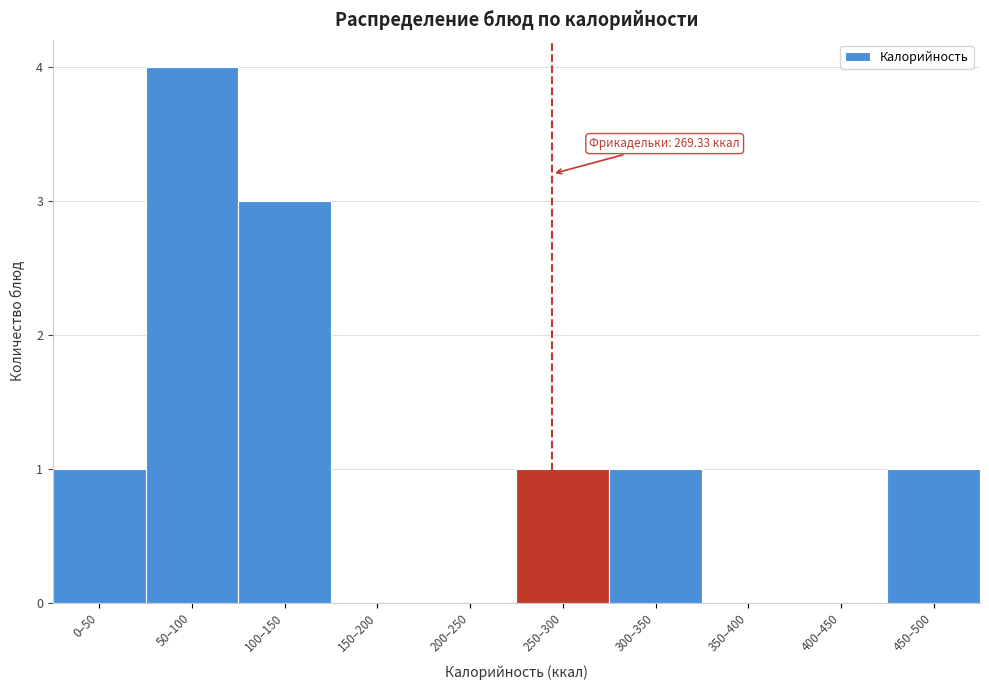

Reading right to left, extract all data points from this chart.

450–500=1	400–450=0	350–400=0	300–350=1	250–300=1	200–250=0	150–200=0	100–150=3	50–100=4	0–50=1